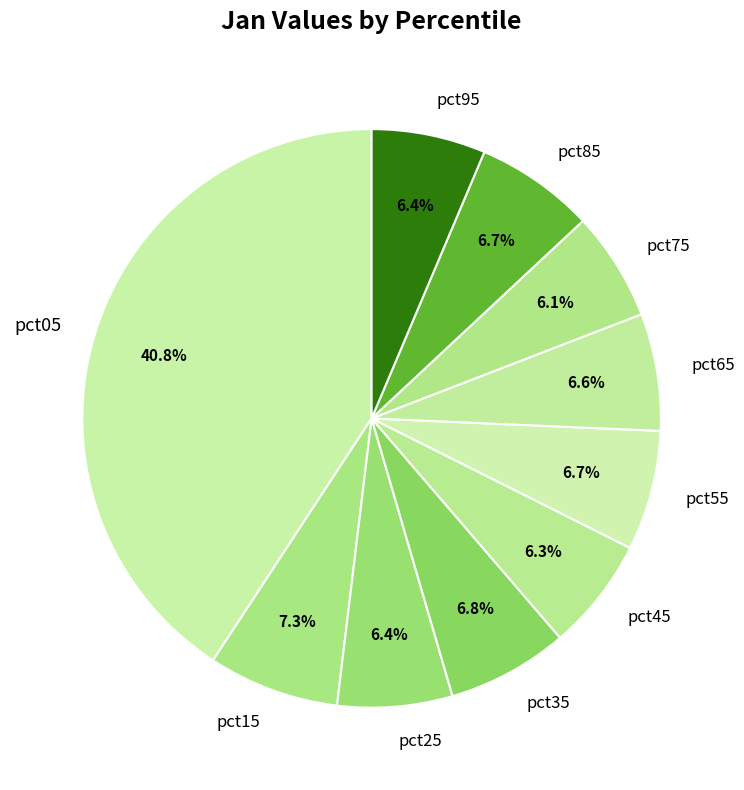

Combined, what portion of the pie is pct85 and pct25?

13.1%